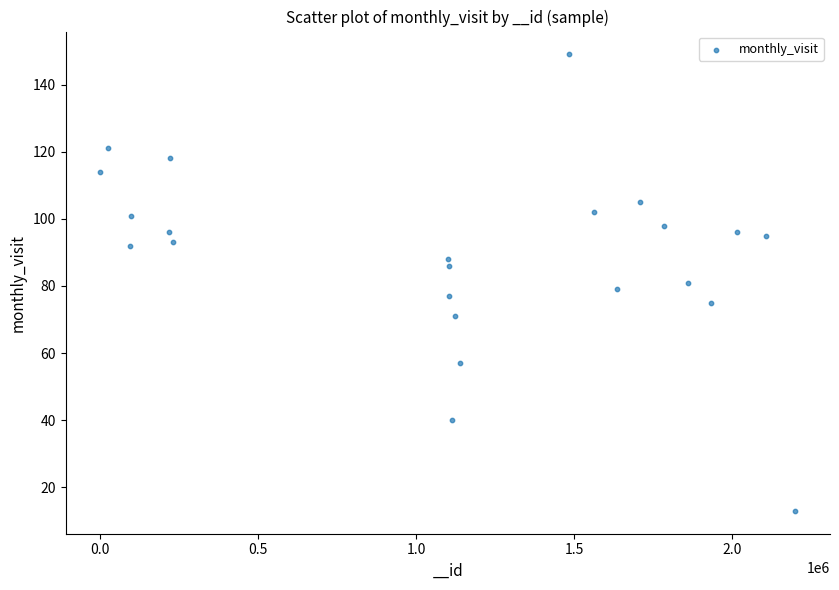

What is the range of X values (max minus min)?

2197888